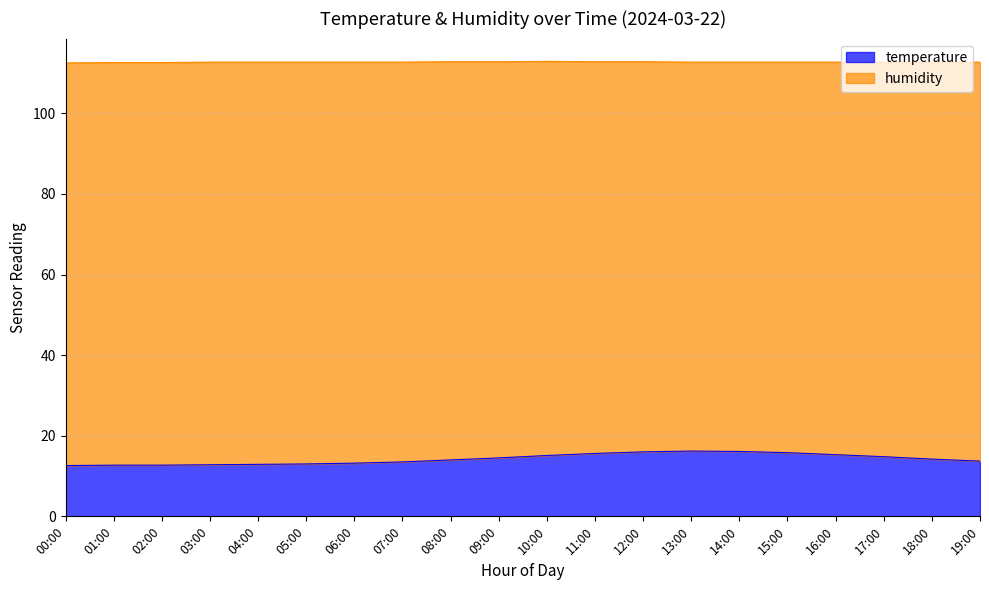

List the labels in order of value, largest first.

13:00, 14:00, 12:00, 15:00, 11:00, 16:00, 10:00, 17:00, 09:00, 18:00, 08:00, 19:00, 07:00, 06:00, 05:00, 04:00, 03:00, 01:00, 02:00, 00:00